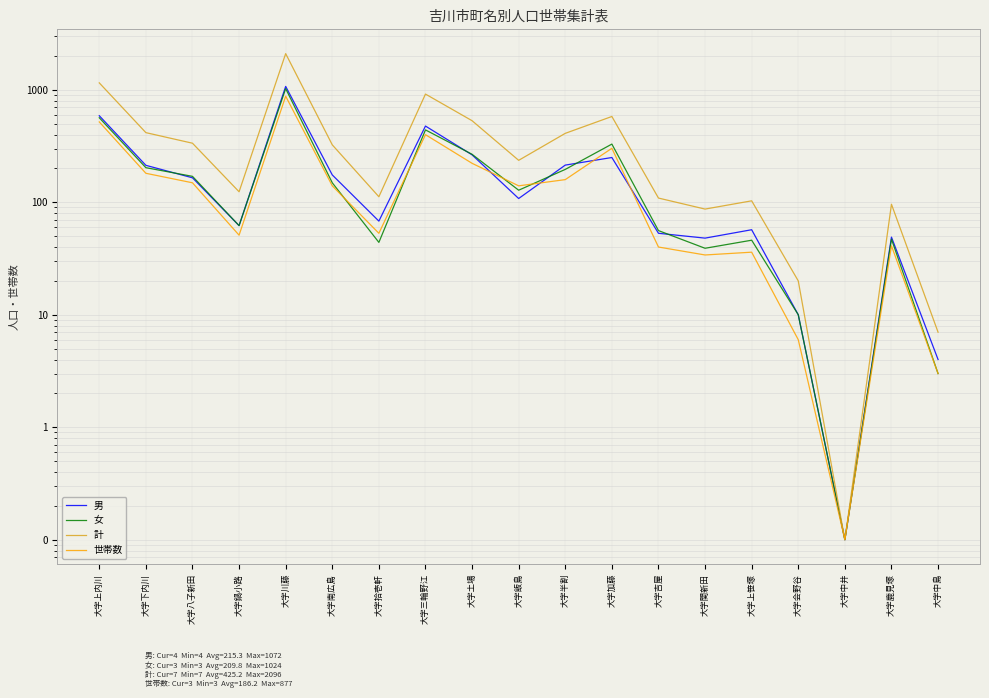

What is the label of the 18th point from the right?

大字下内川